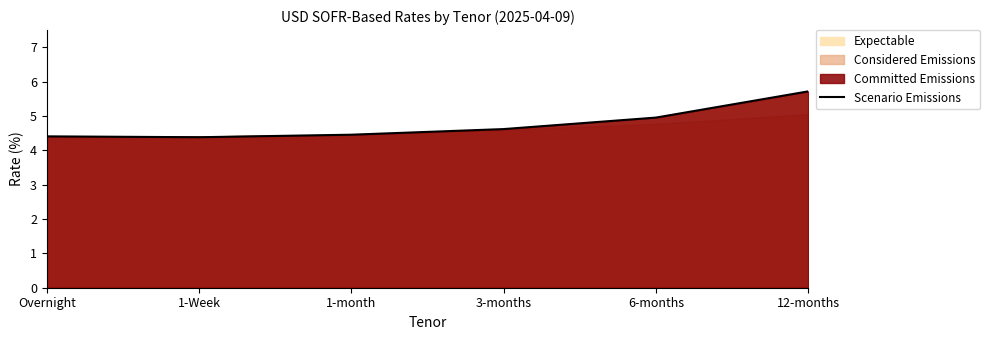

Reading left to right, transcribe all the data shown in this chart.

Overnight=4.4	1-Week=4.4	1-month=4.5	3-months=4.6	6-months=5.0	12-months=5.7